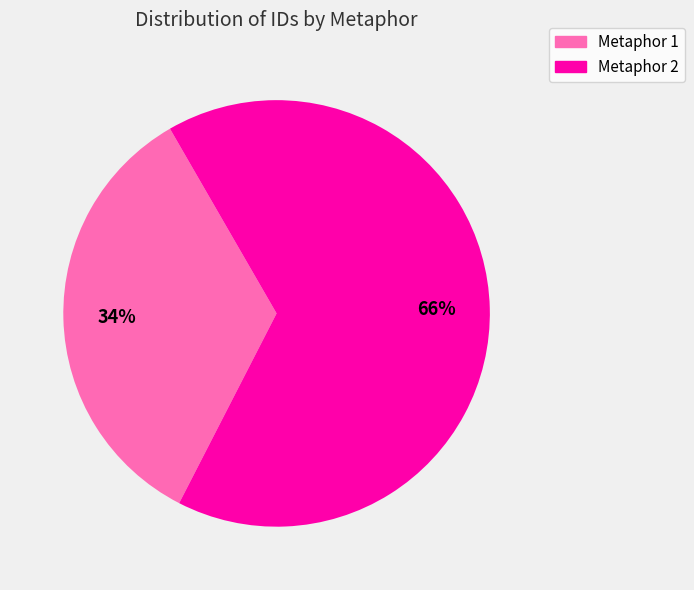

To the nearest percent, what is the difference between the largest and smallest slice percentages?

32%